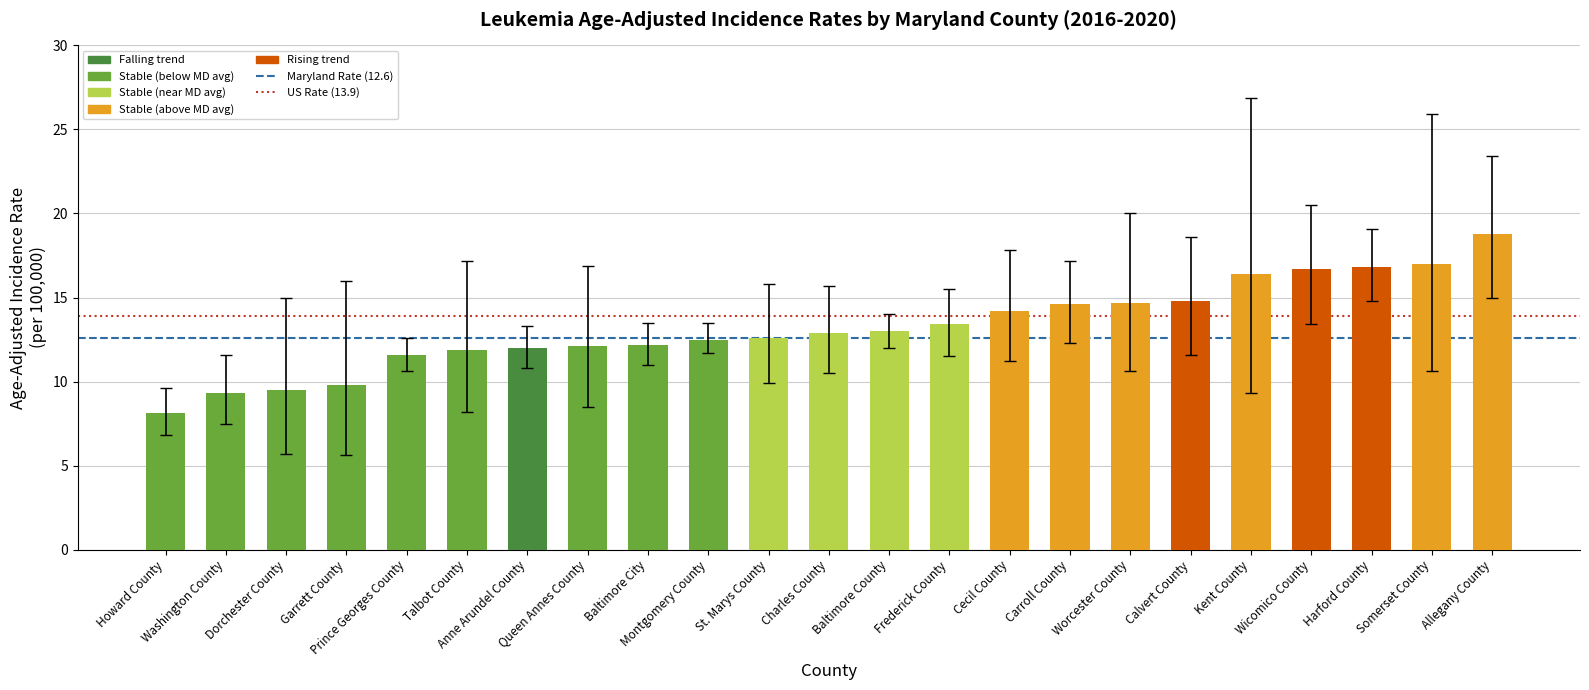

Which label corresponds to the smallest value in the chart?

Howard County